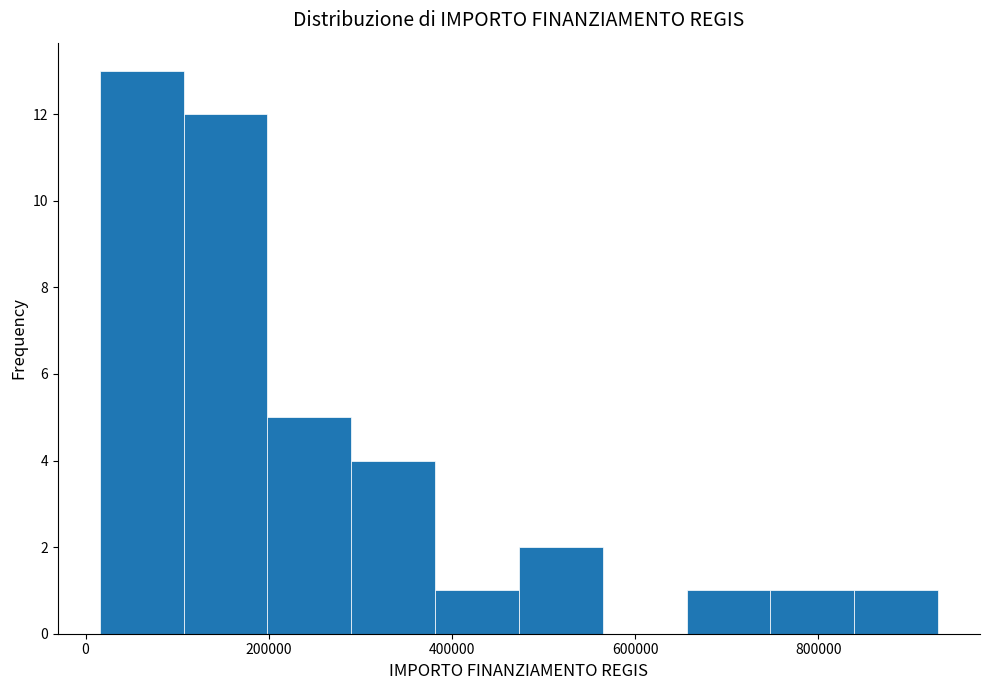

Reading left to right, list every bar in this chart as the range it spans on the x-axis followed by its height. Neither the bar edges nor the heights are printed on the chart, so give them approximately, as read against the axes.

20000 to 100000: 13
100000 to 200000: 12
200000 to 300000: 5
300000 to 380000: 4
380000 to 480000: 1
480000 to 560000: 2
560000 to 660000: 0
660000 to 740000: 1
740000 to 840000: 1
840000 to 940000: 1